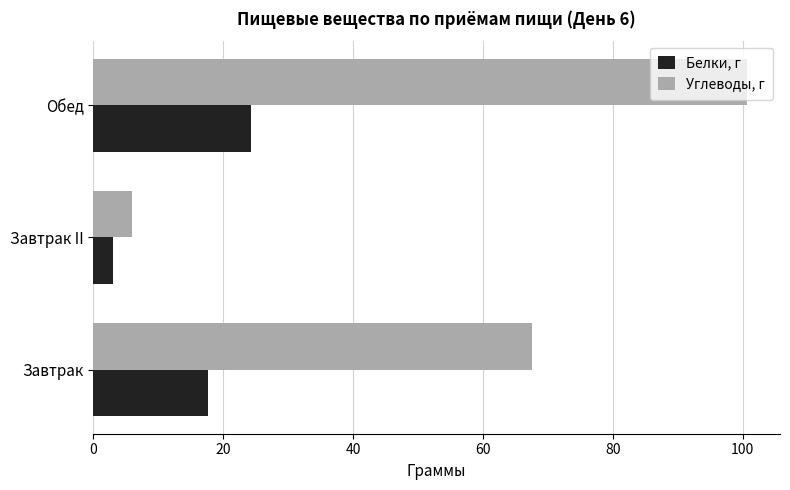

What is the greatest value displayed?

100.7